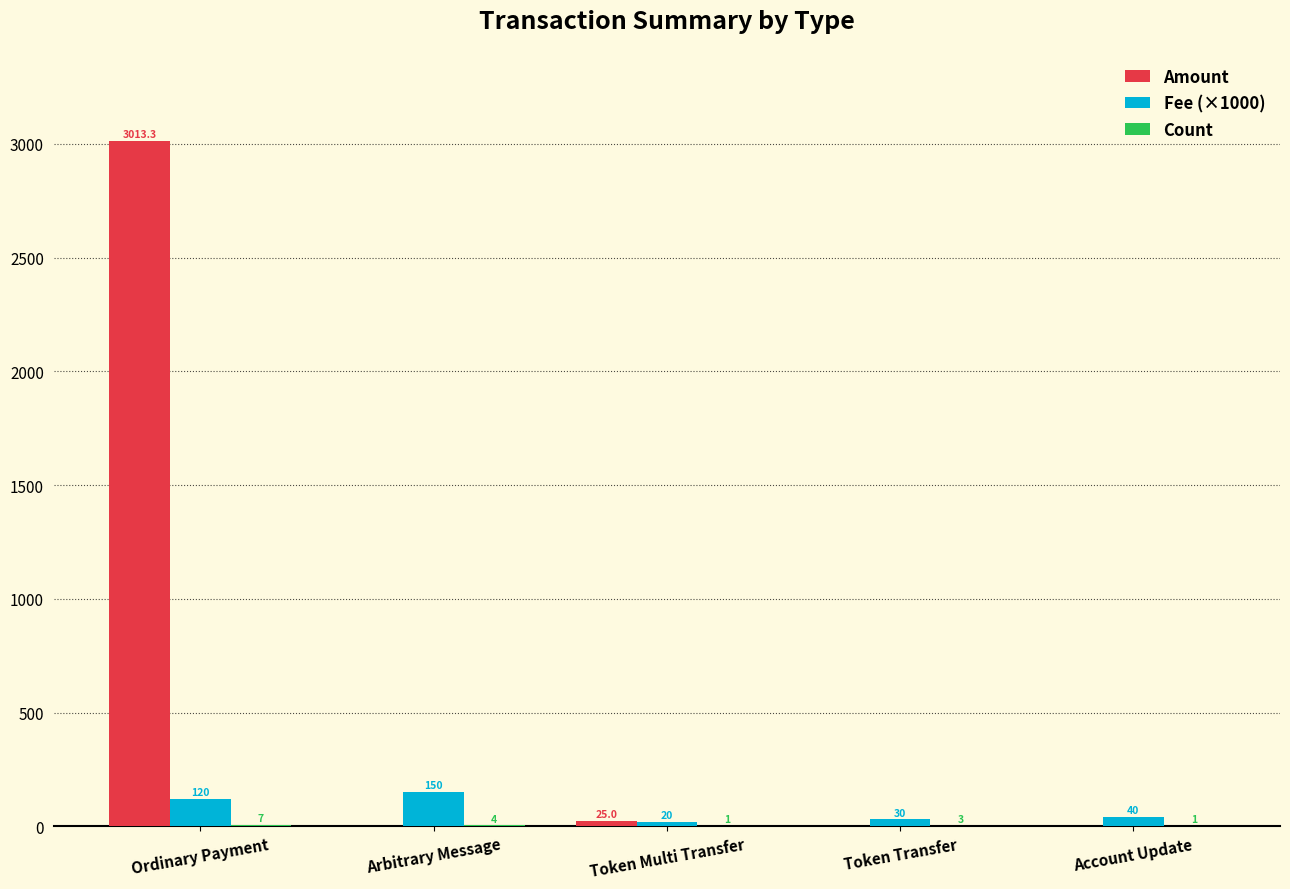

The Fee (×1000) series shows 120.0 at Ordinary Payment. True or false?

True